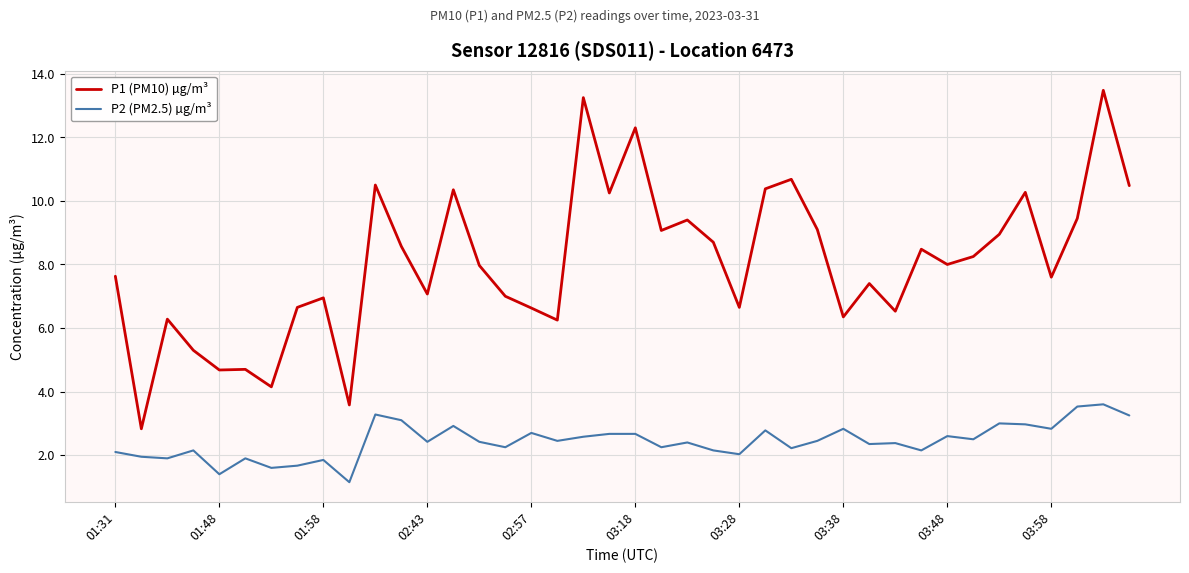

What is the highest value of the P1 (PM10) µg/m³ series?

13.5